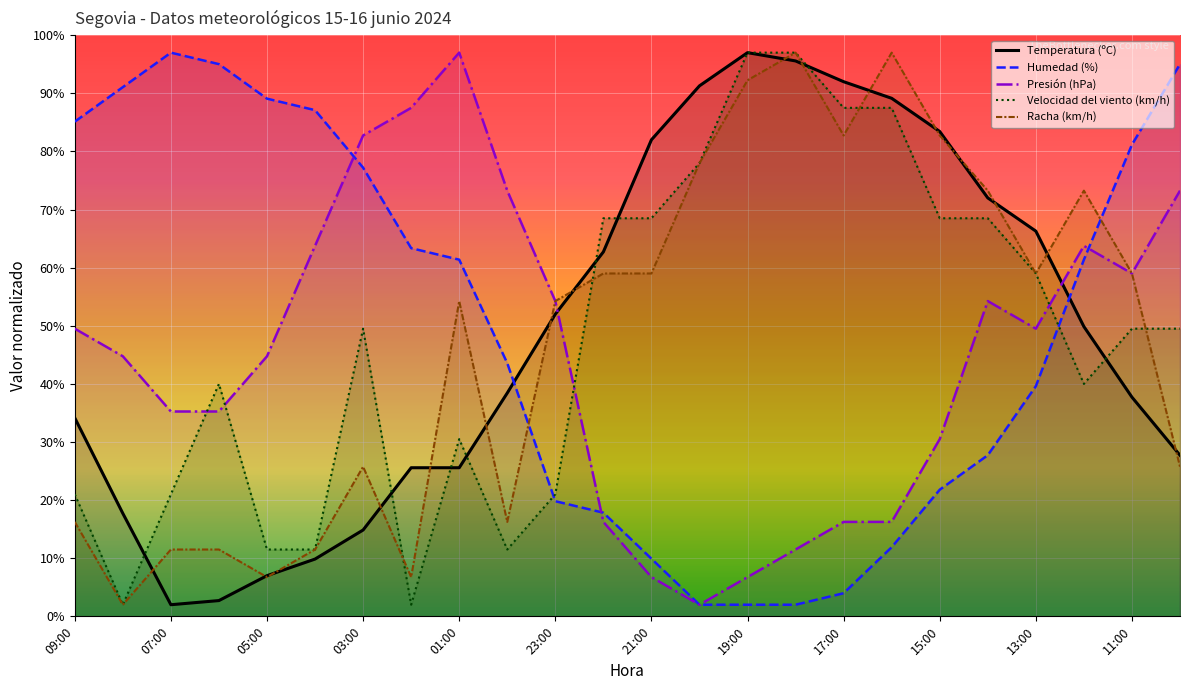

After their last crossing, which series has the higher values: Temperatura (ºC) or Racha (km/h)?

Temperatura (ºC)